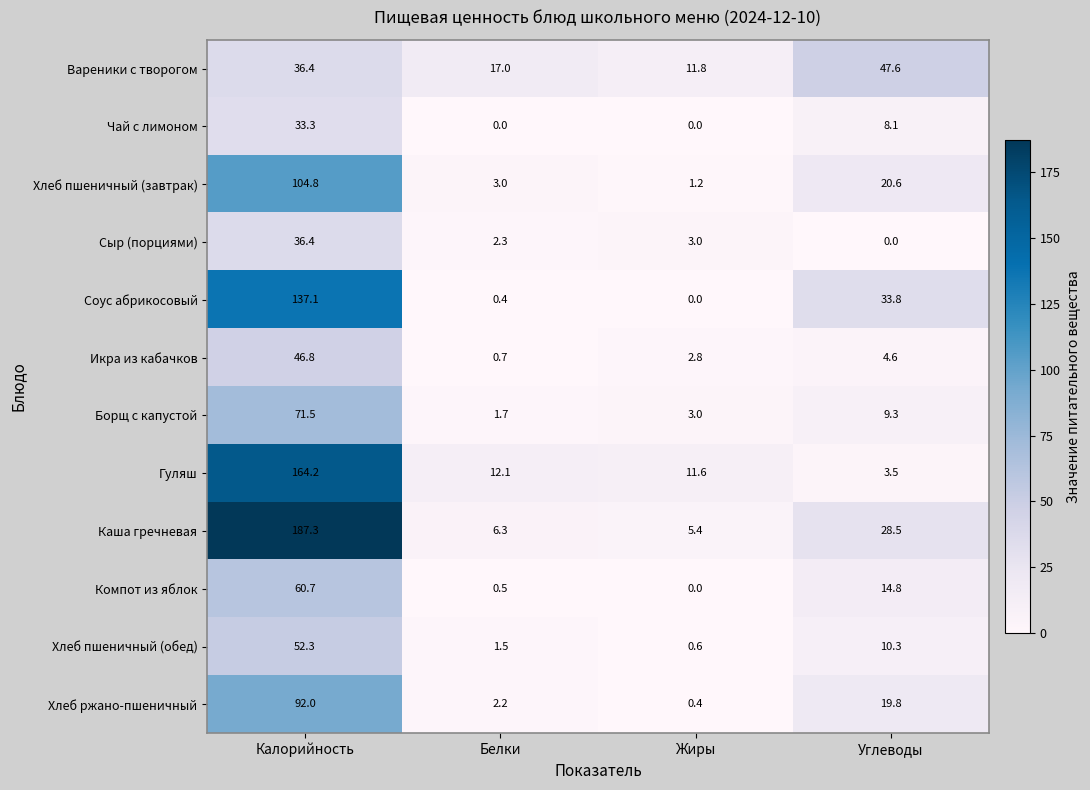

What is the total value across all series at Белки?

47.7